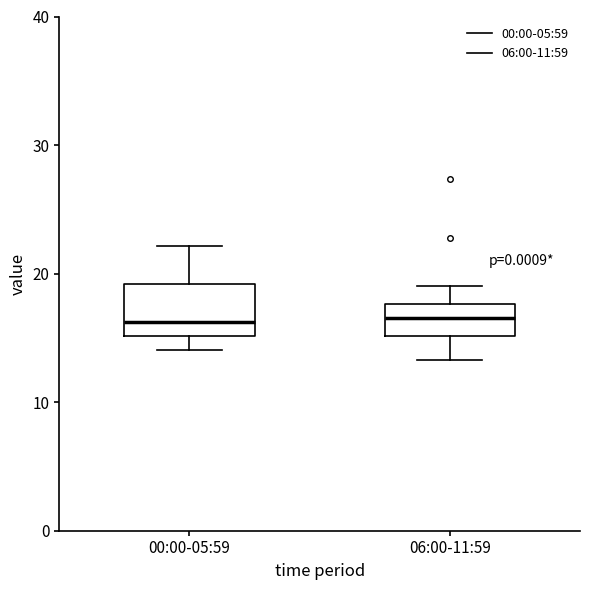

Reading left to right, transcribe this box plot: for each box, give where its median line is, the range the box spans, and where its two whiskers end, as read against the y-axis. The values are not printed on the chart, so give them approximately, as read against the axis.

00:00-05:59: median 16, box 15 to 19, whiskers 14 to 22
06:00-11:59: median 17, box 15 to 18, whiskers 13 to 19